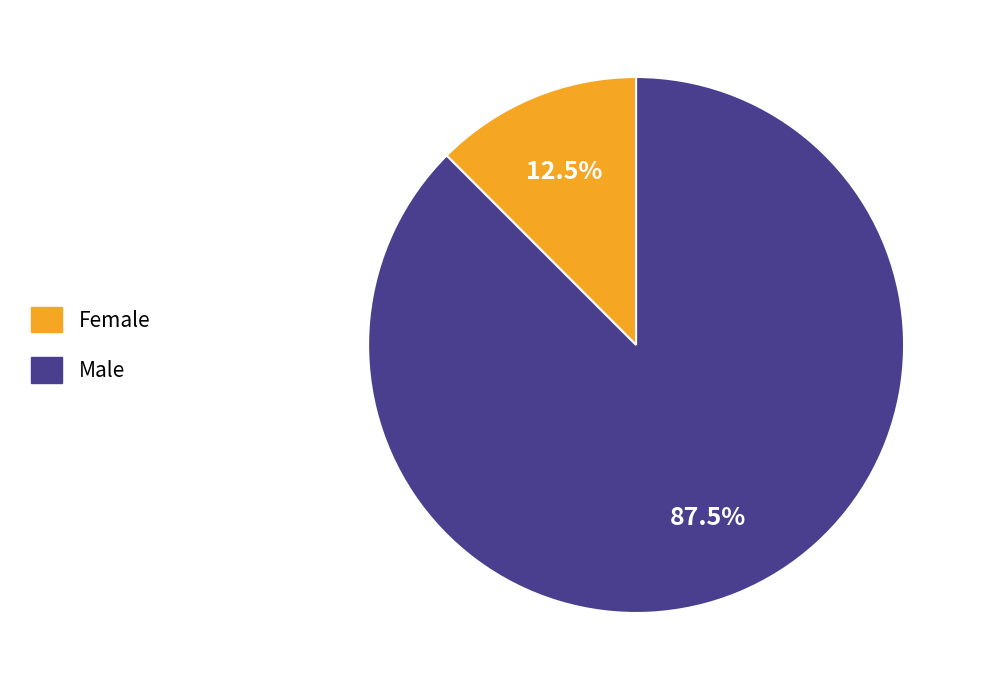

How many segments does this pie chart have?

2